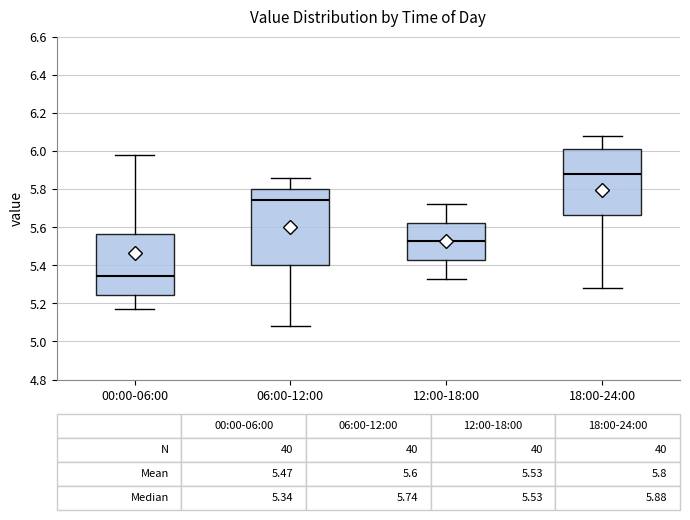

Comparing the boxes themselves (not the whiskers), which one is the tallest?

06:00-12:00